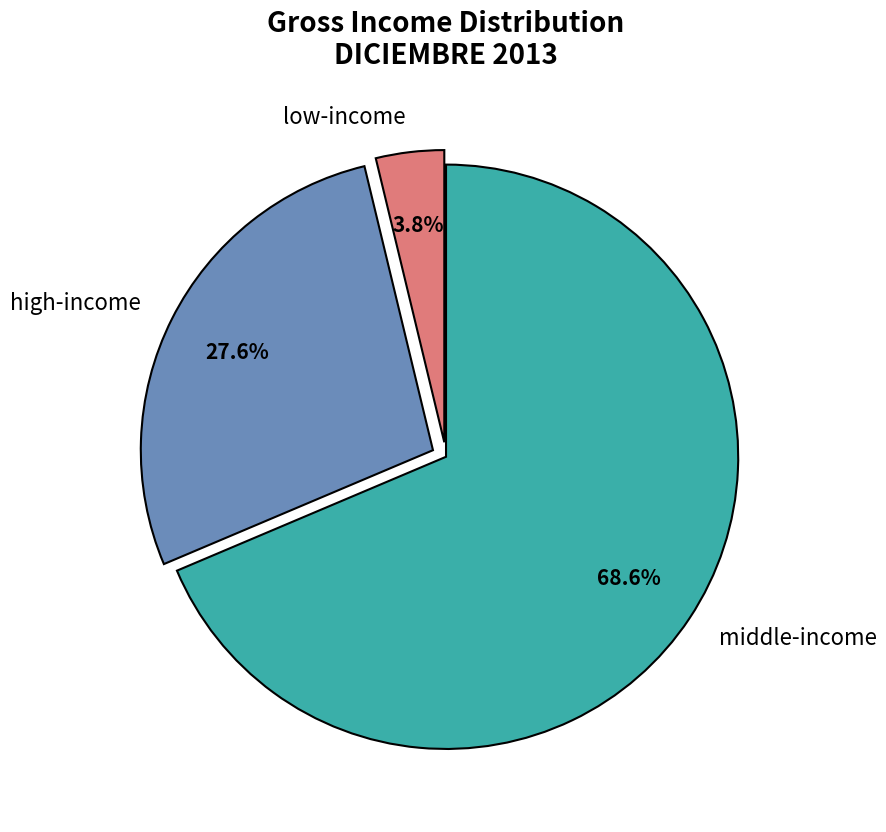

How much of the chart is everything except low-income?

96.2%